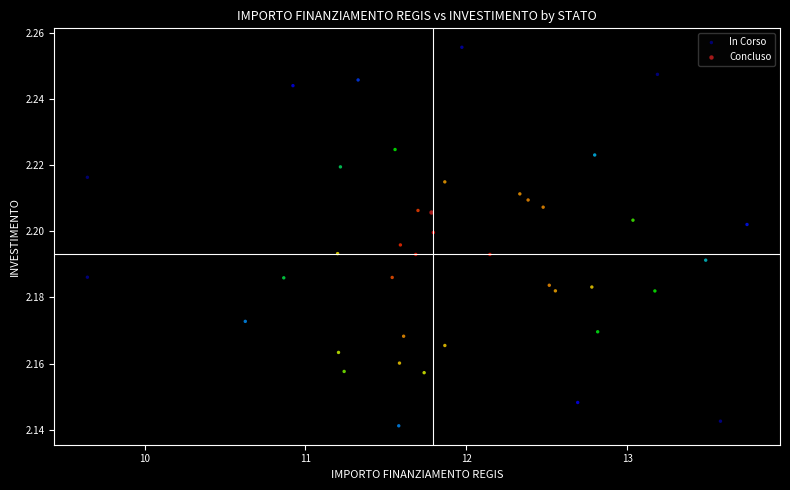

What are all the series names shown in the legend?

In Corso, Concluso